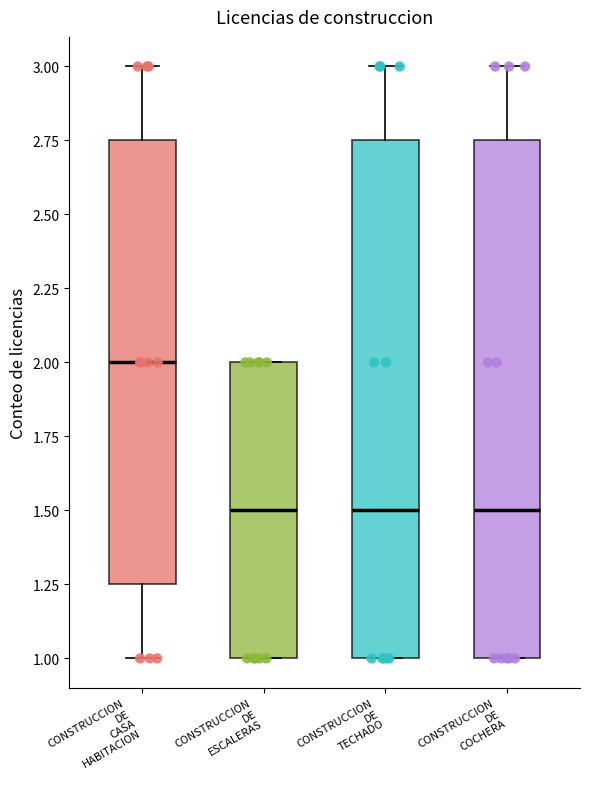

Where is the lower edge of the box for CONSTRUCCION DE TECHADO on the y-axis? The values are not printed on the chart, so give them approximately, as read against the axis.

1.00